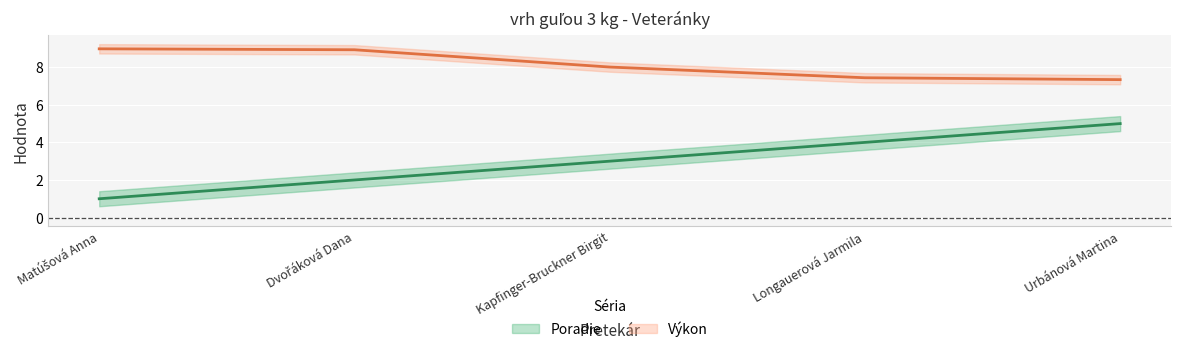

What is the average value of the Poradie series?

3.0